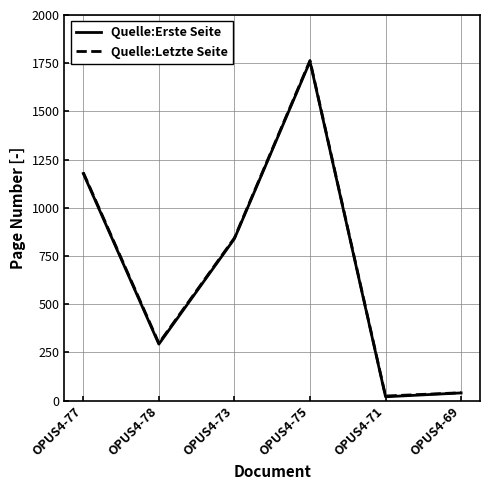

At which category is the sum across all series the highest?

OPUS4-75